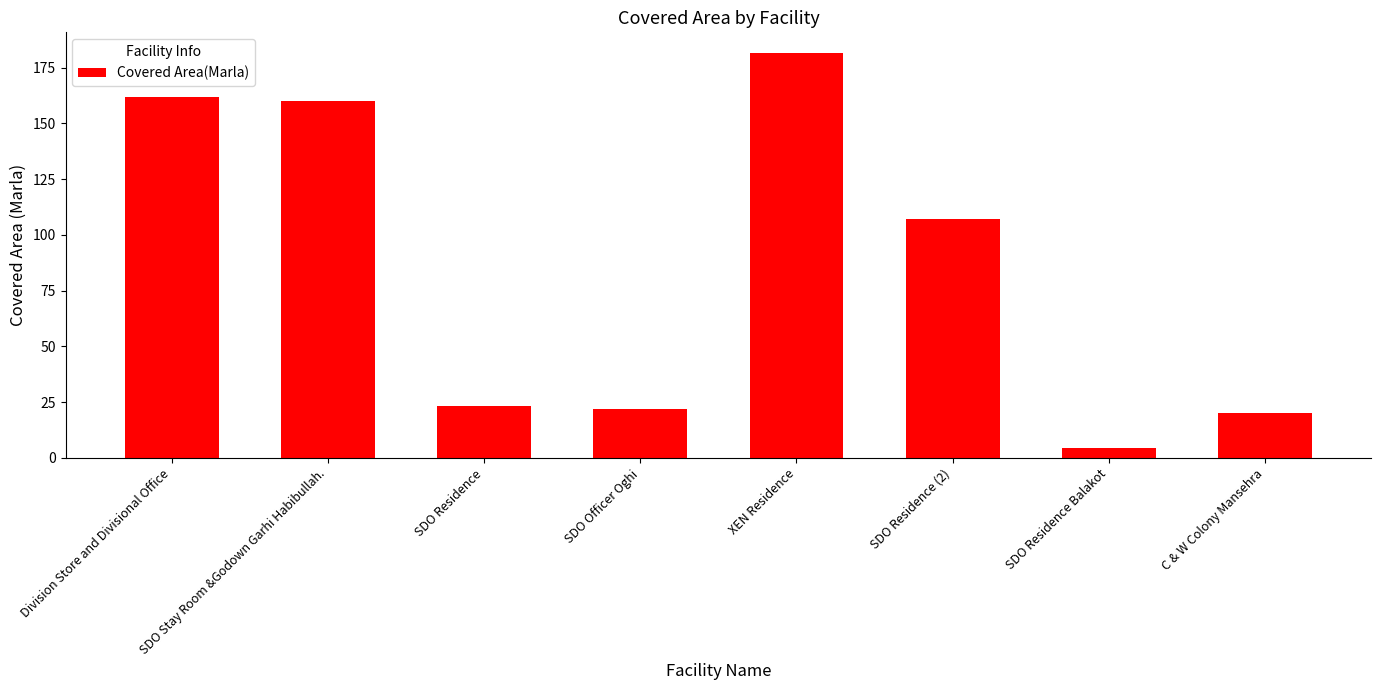

What position from the right is Division Store and Divisional Office?

8